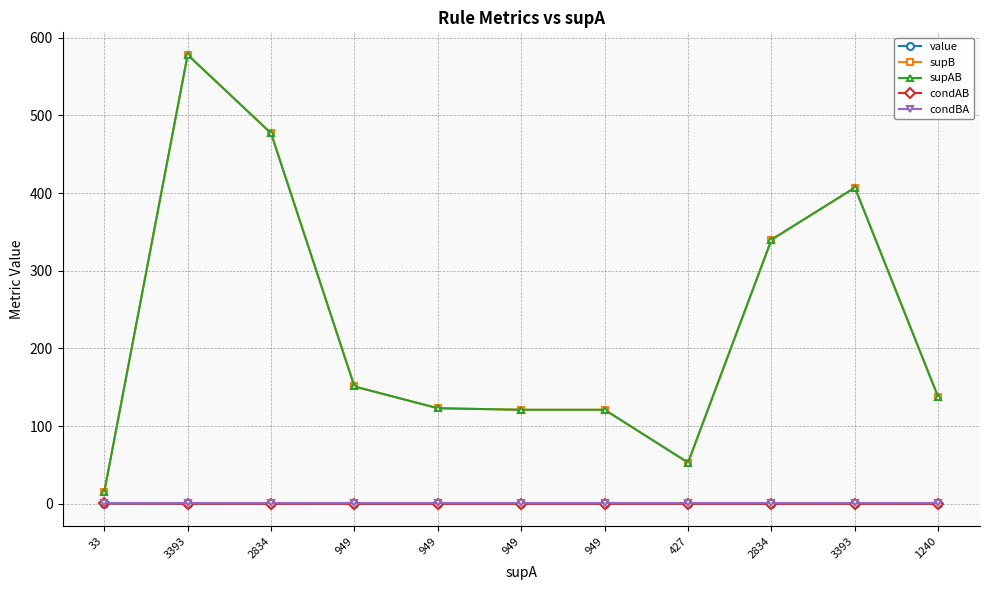

List the series in order of their peak value, highest first.

supB, supAB, condBA, condAB, value